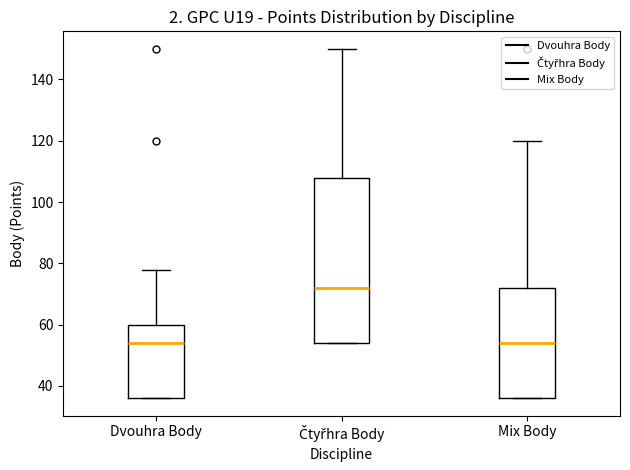

Where does the median line of the box for Mix Body sit on the y-axis? The values are not printed on the chart, so give them approximately, as read against the axis.

54